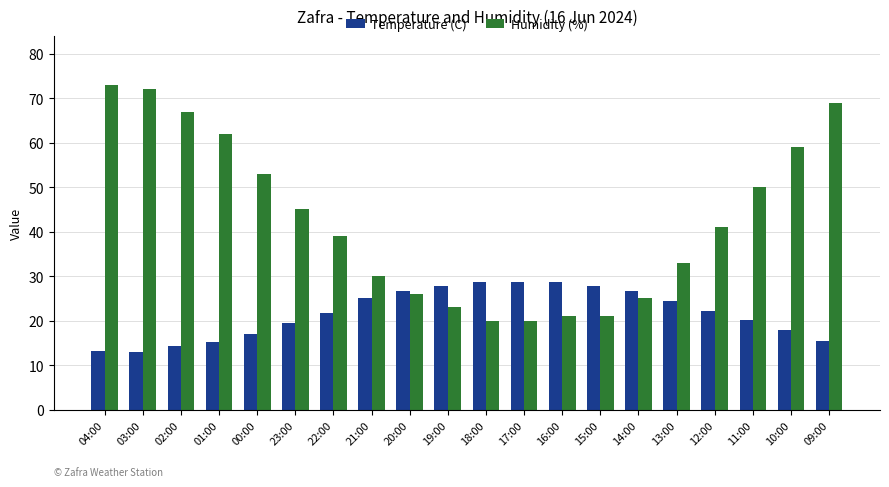

At how many categories does at least one series exceed 49?

8